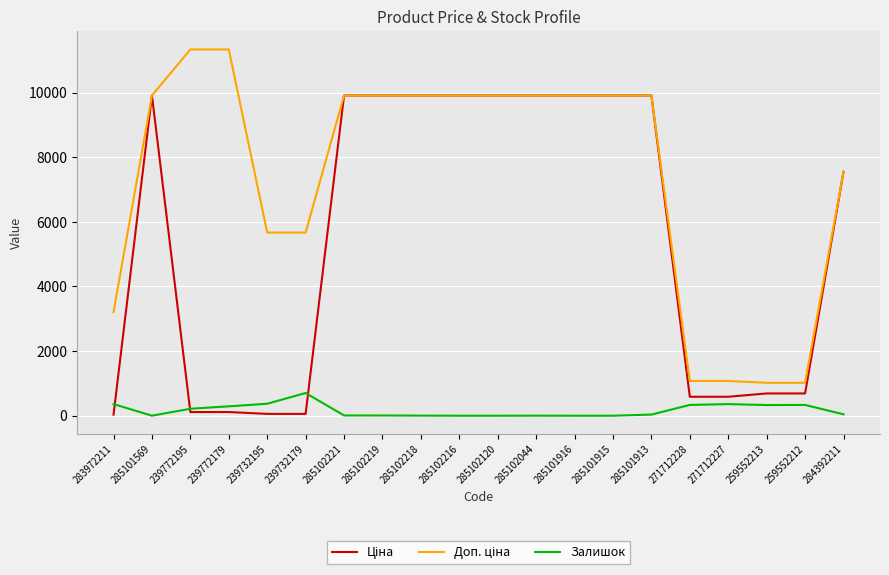

True or false: Залишок has a value of 0.0 at 285101915.

True